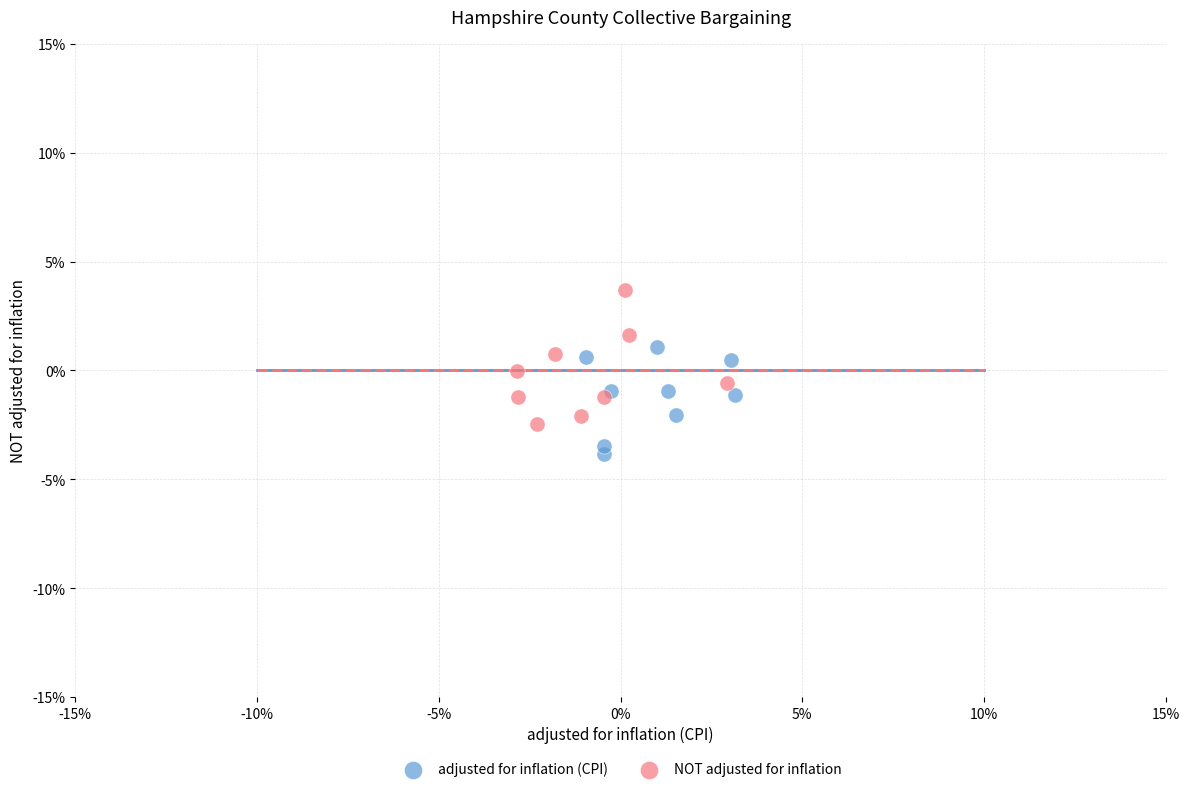

What are all the series names shown in the legend?

adjusted for inflation (CPI), NOT adjusted for inflation